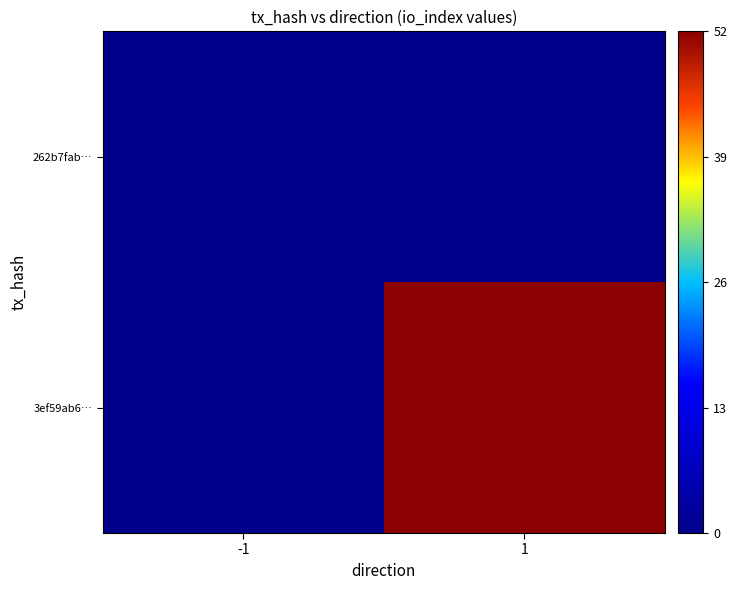

Rank the series by their average value, from lowest to highest.

262b7fab…, 3ef59ab6…